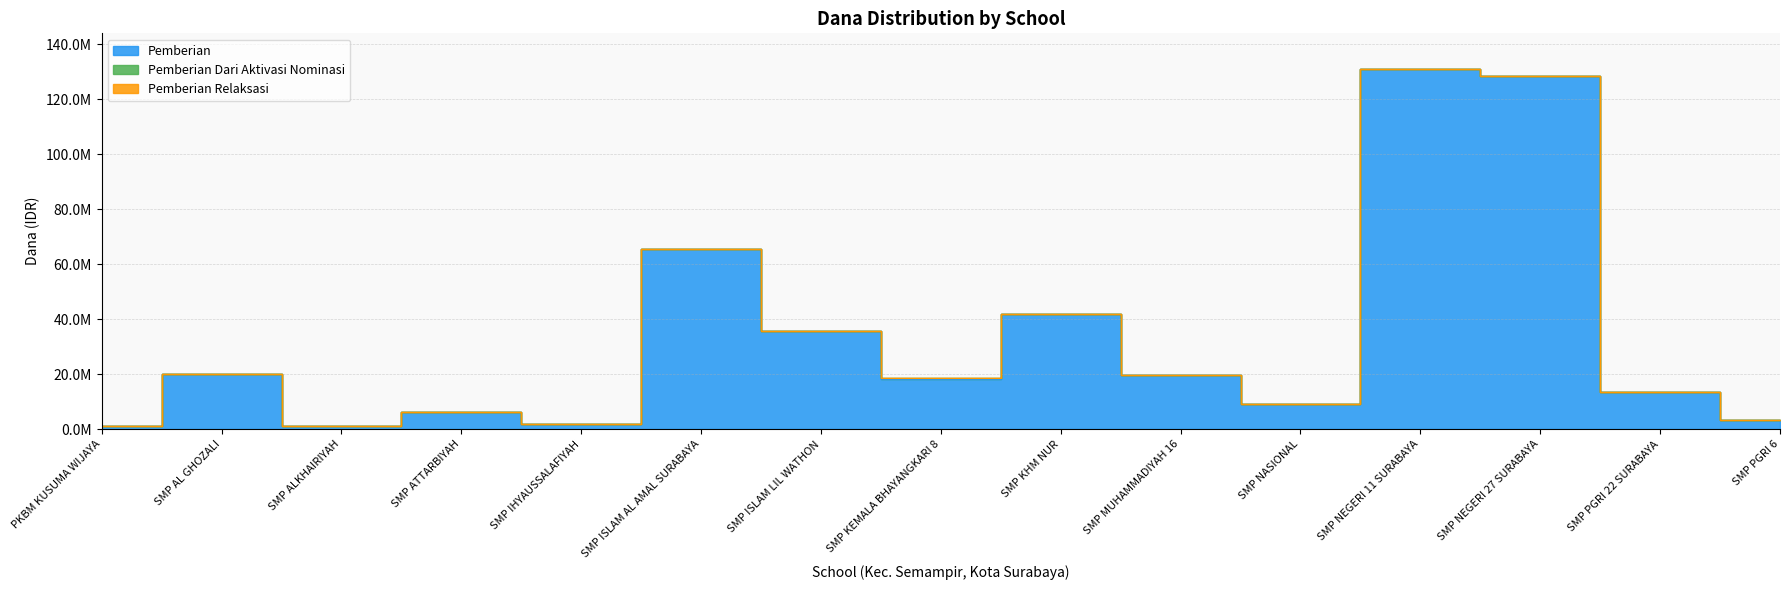

How many values in the Pemberian series exceed 18375000?

7